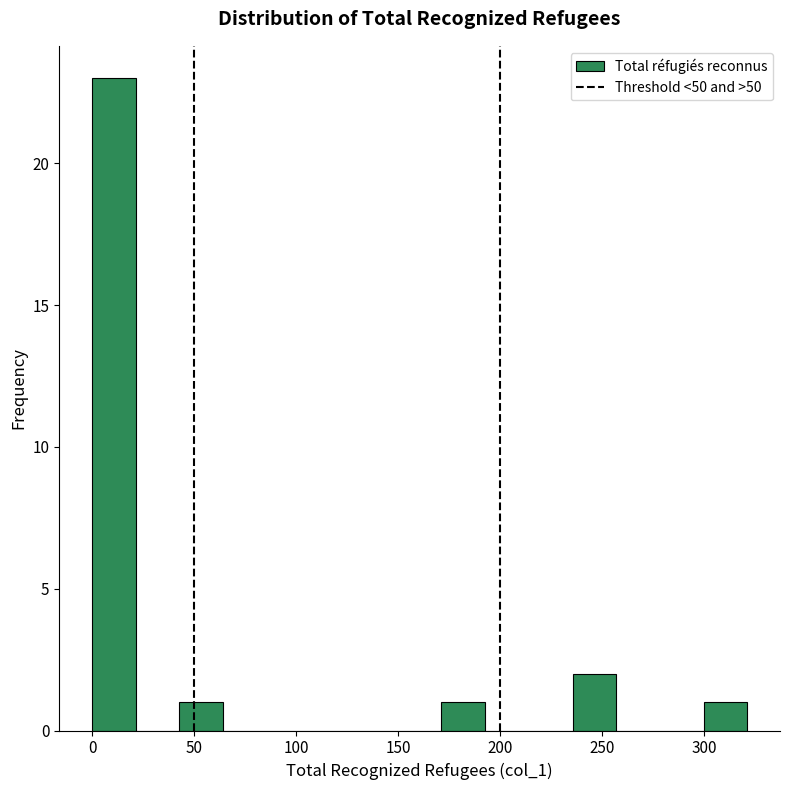

Over which range of the x-axis is the bar tallest?

0 to 20